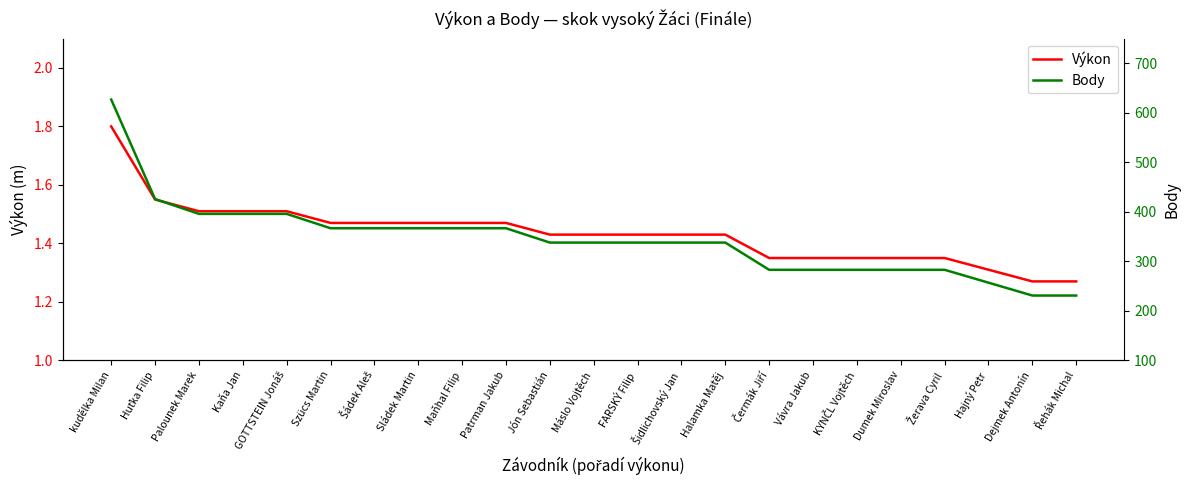

True or false: Body and Výkon intersect in this chart.

False